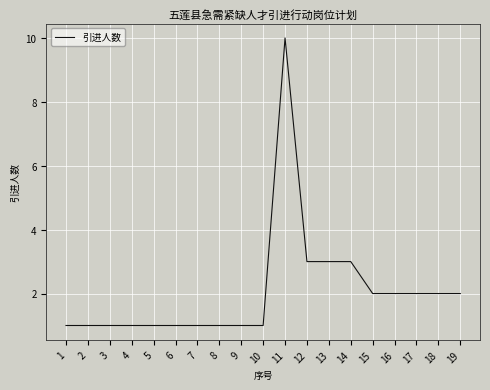

What is the minimum value shown in the chart?

1